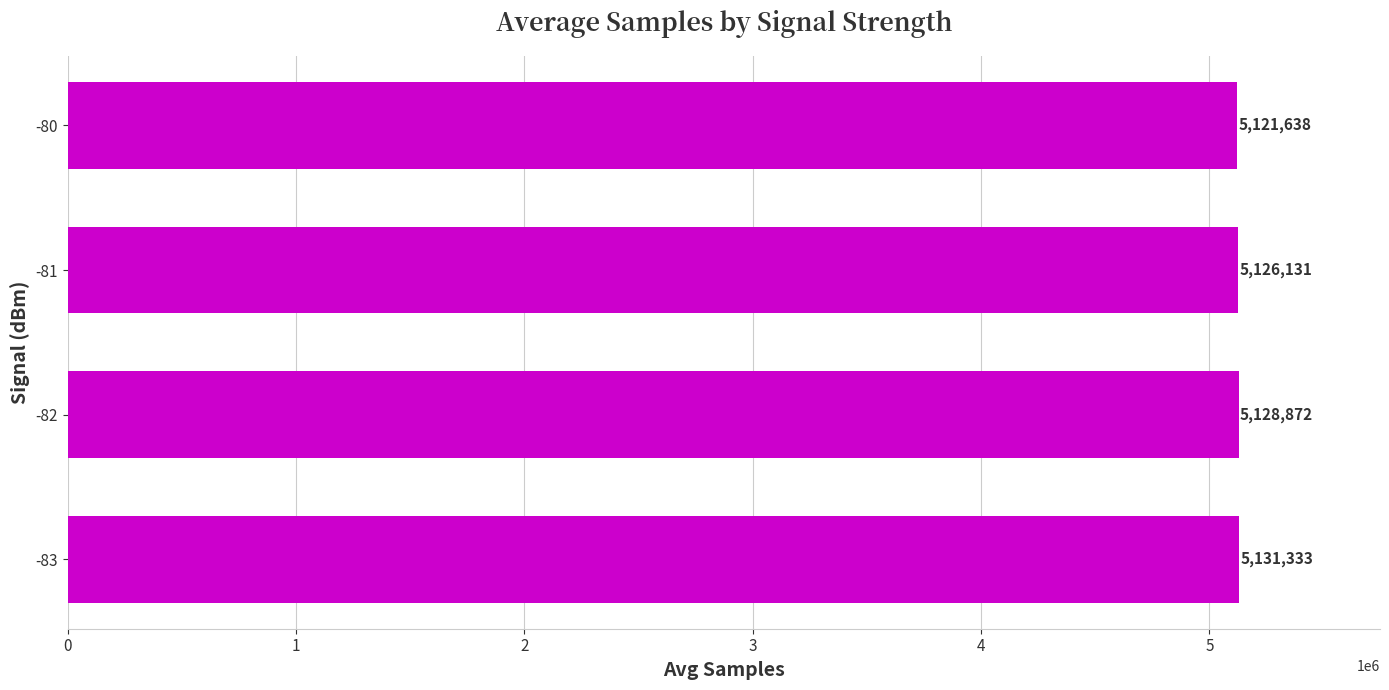

Is it true that the value at -81 is 3052441?

False